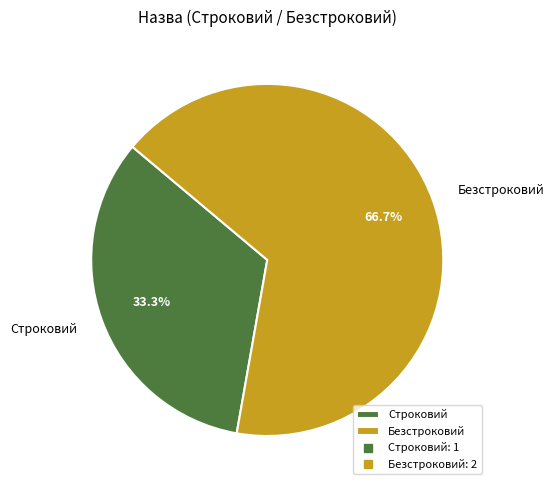

To the nearest percent, what is the average slice percentage?

50%